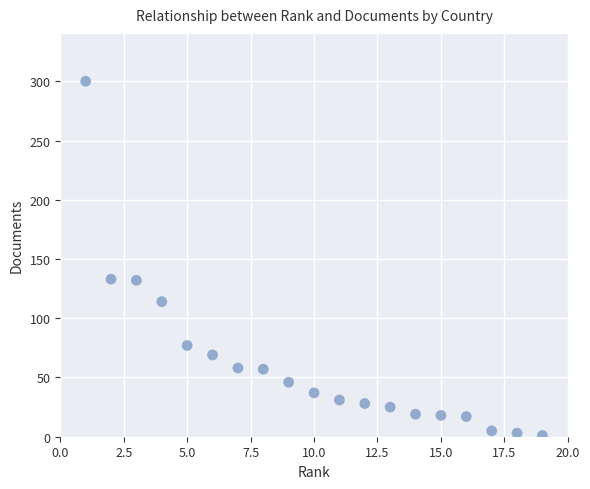

What is the range of Y values (max minus min)?

299